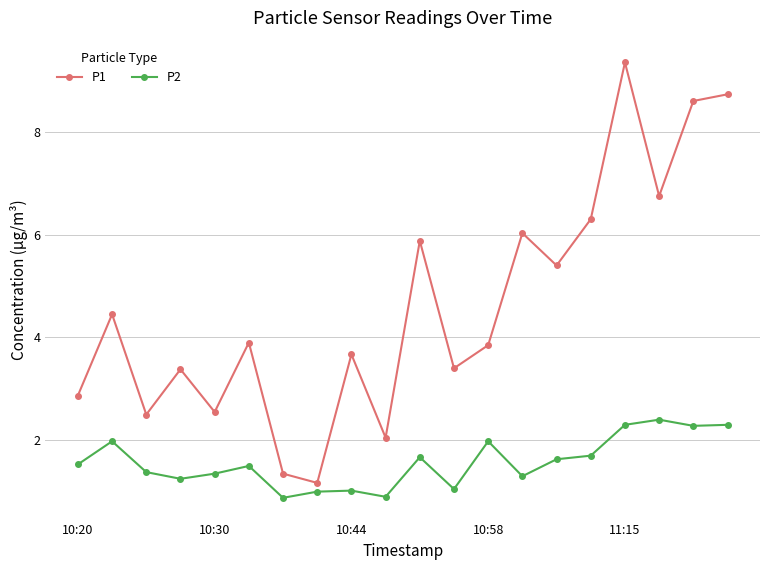

True or false: P1 has more than 2 interior local peaks.

True